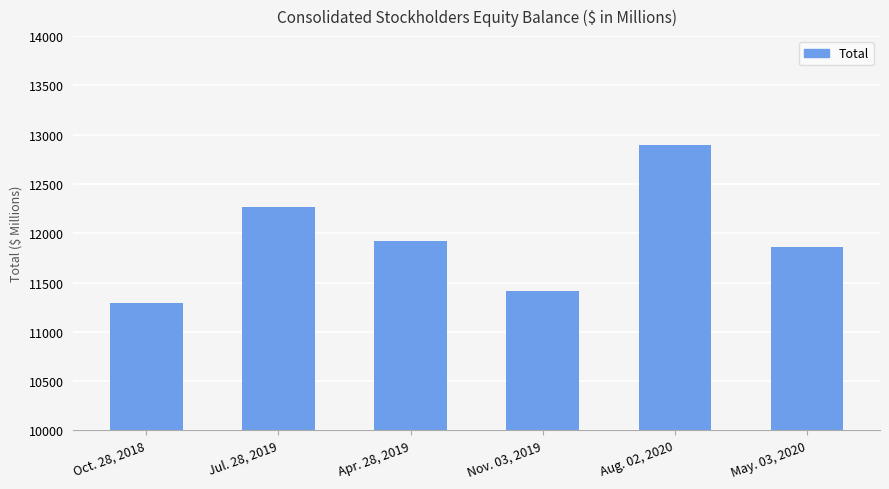

Rank the categories by value from lowest to highest.

Oct. 28, 2018, Nov. 03, 2019, May. 03, 2020, Apr. 28, 2019, Jul. 28, 2019, Aug. 02, 2020